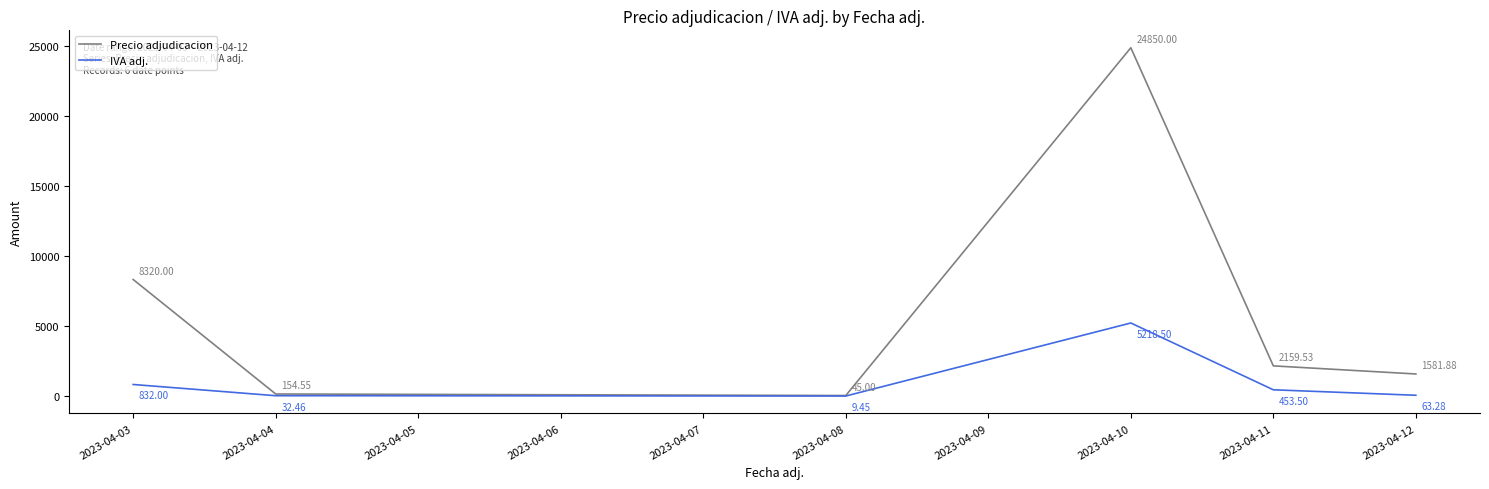

True or false: Precio adjudicacion and IVA adj. intersect in this chart.

False